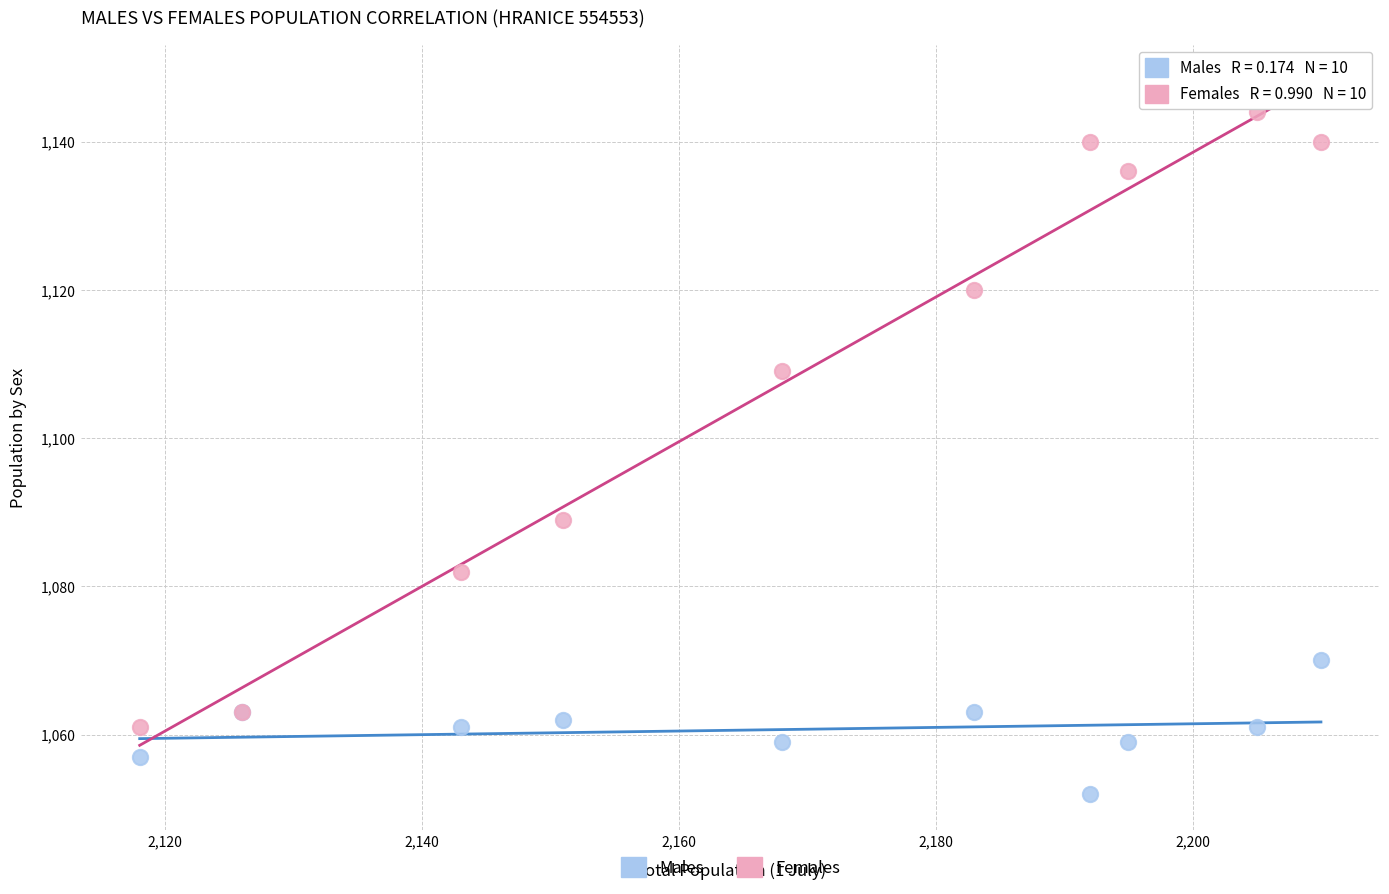

What is the X range (max minus min) for the scatter plot?

92